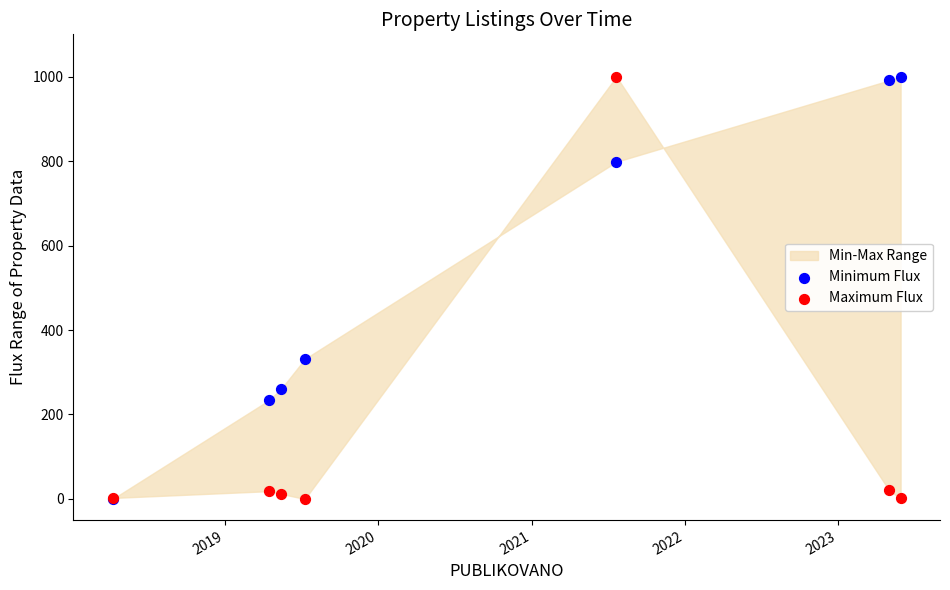

In the Minimum Flux series, what Y value is closest to 500?

331.6